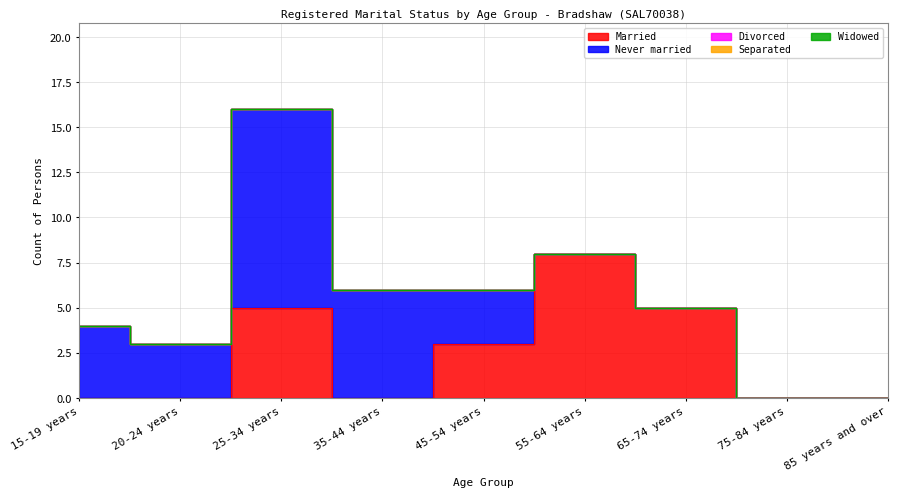

At 65-74 years, list the series in order from smallest to largest.

Never married, Divorced, Separated, Widowed, Married